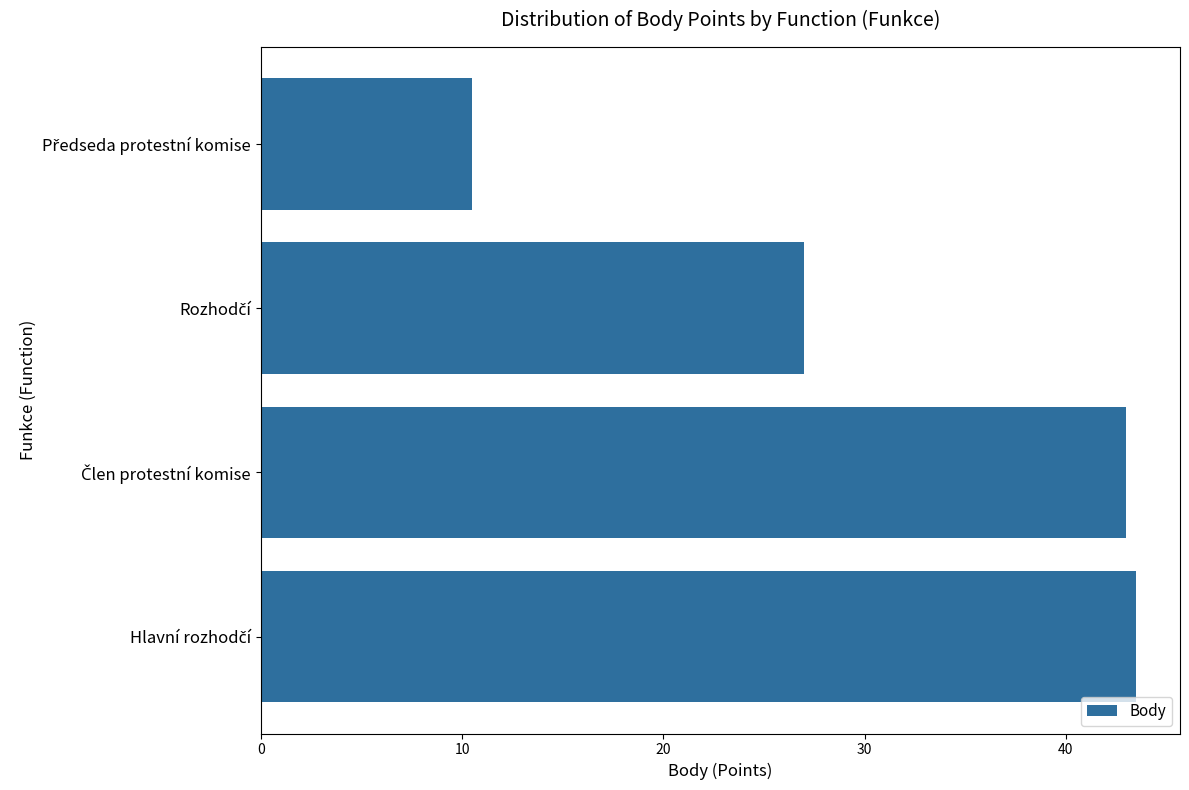

What is the difference between the maximum and minimum values?

33.0